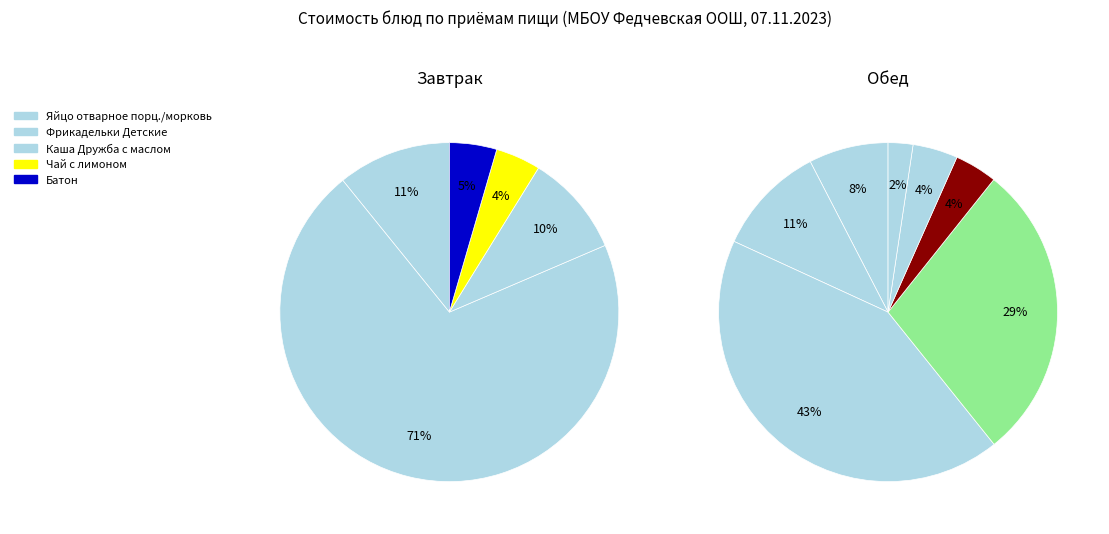

Is Чай с лимоном the majority of the pie?

No